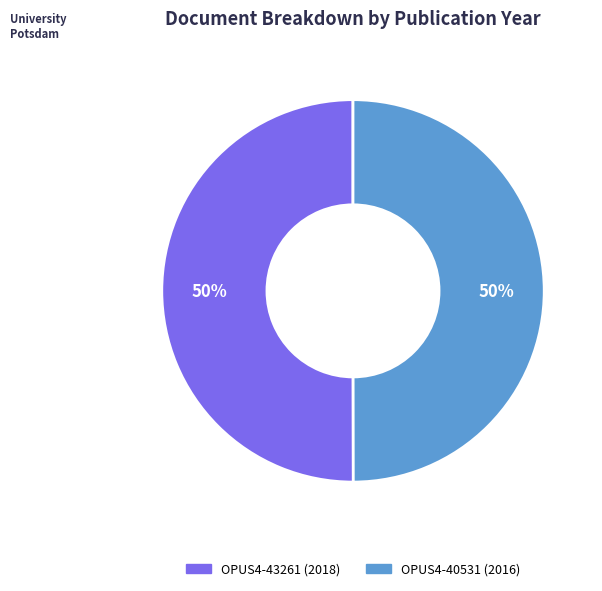

What is the ratio of the value at OPUS4-40531 to the value at OPUS4-43261?

1.0